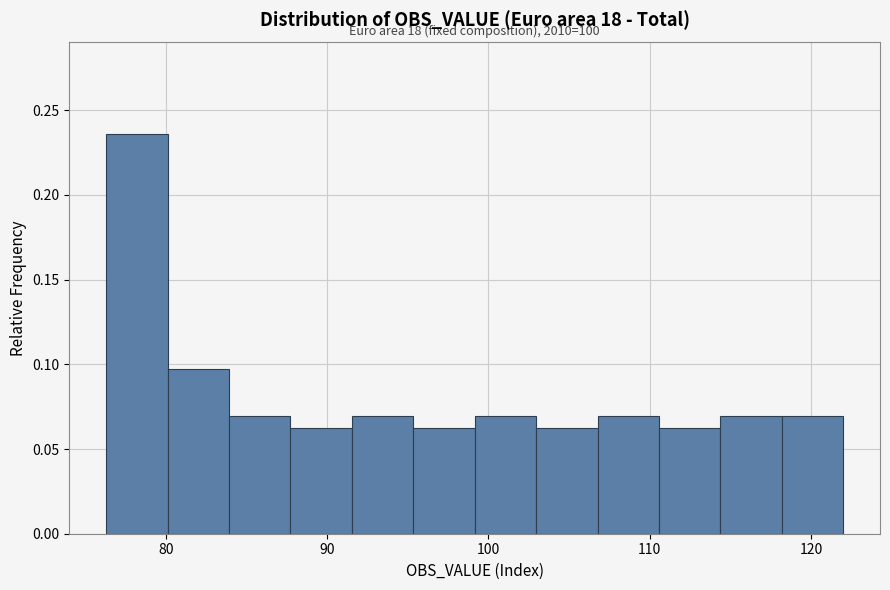

Around what value on the x-axis is the tallest bar? Give the approximate position of its centre, as read against the axis.

78